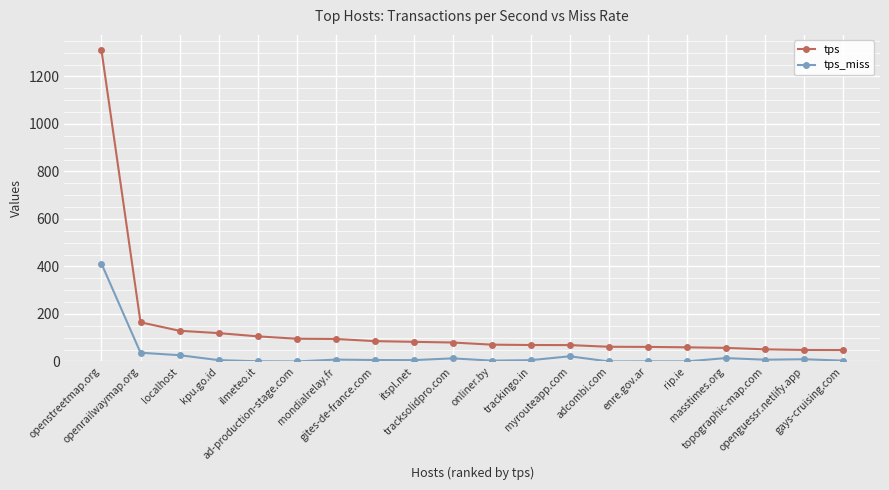

Which series has the widest spread of values?

tps